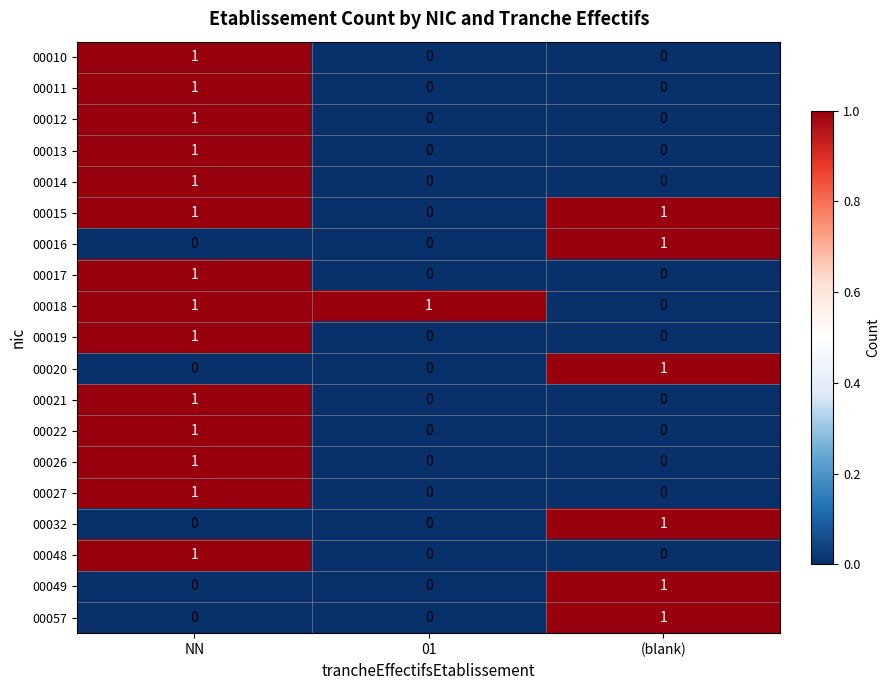

How many 00018 values are between 0 and 1?

3